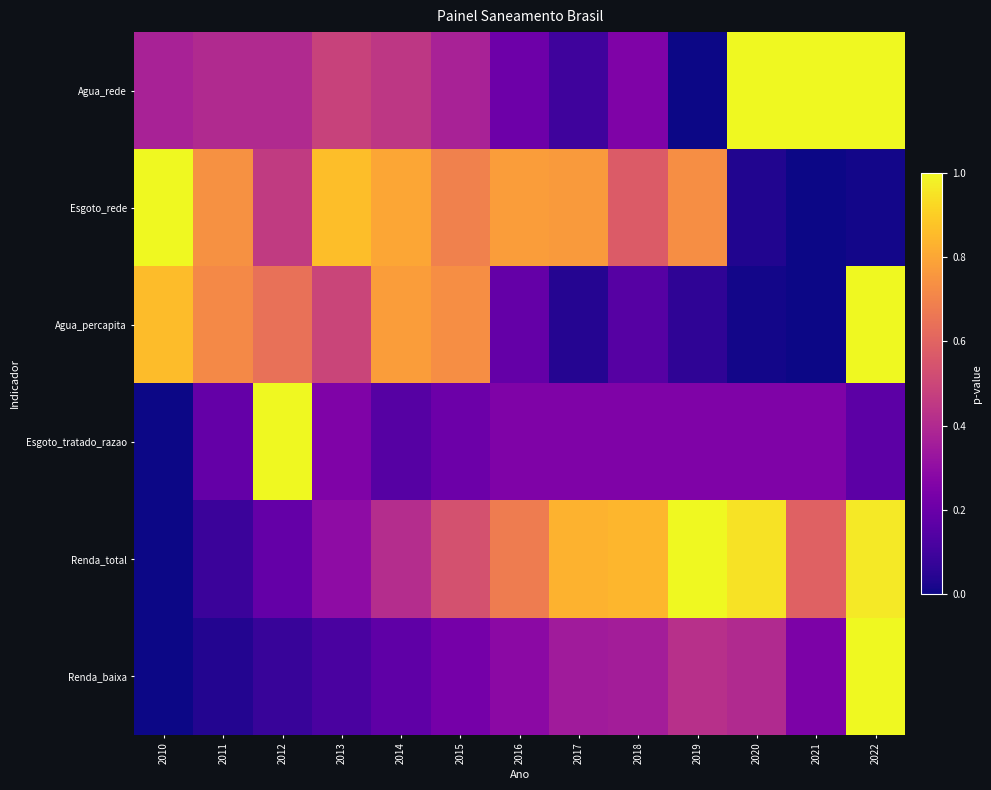

What is the spread (max minus min) of values at 2018?

0.7